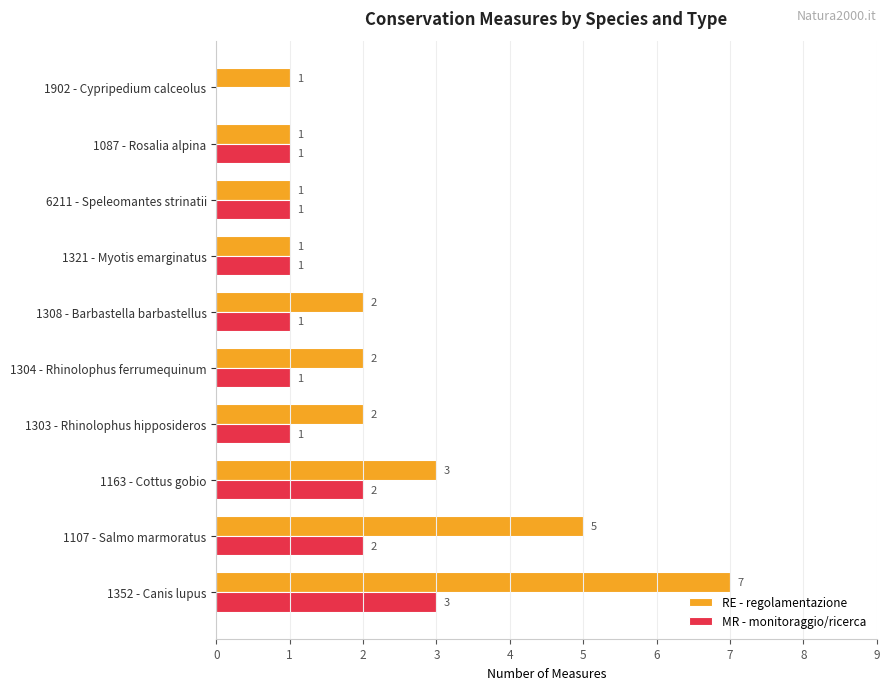

What is the sum of all MR - monitoraggio/ricerca values?

13